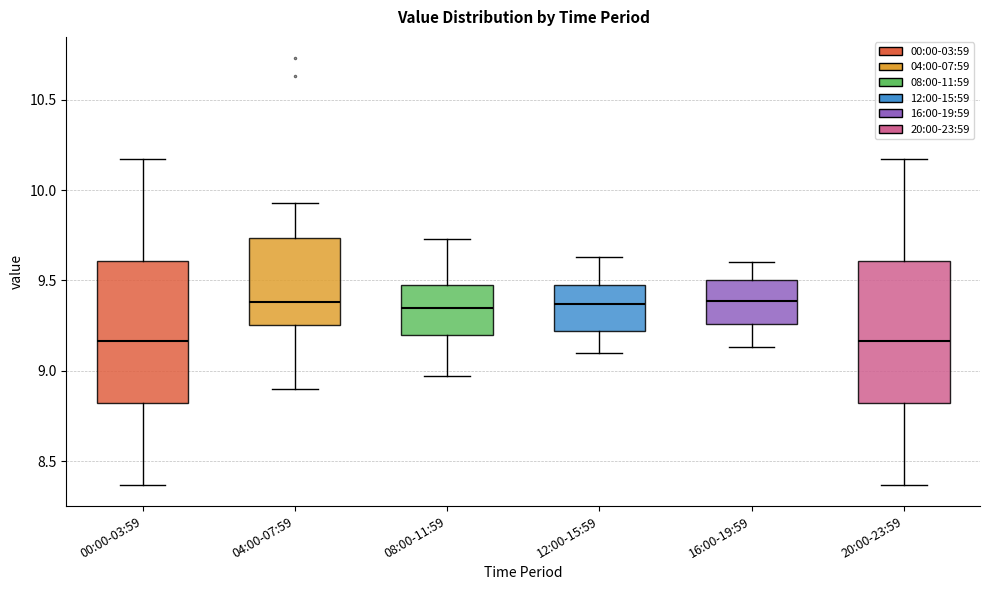

Where is the lower edge of the box for 04:00-07:59 on the y-axis? The values are not printed on the chart, so give them approximately, as read against the axis.

9.25